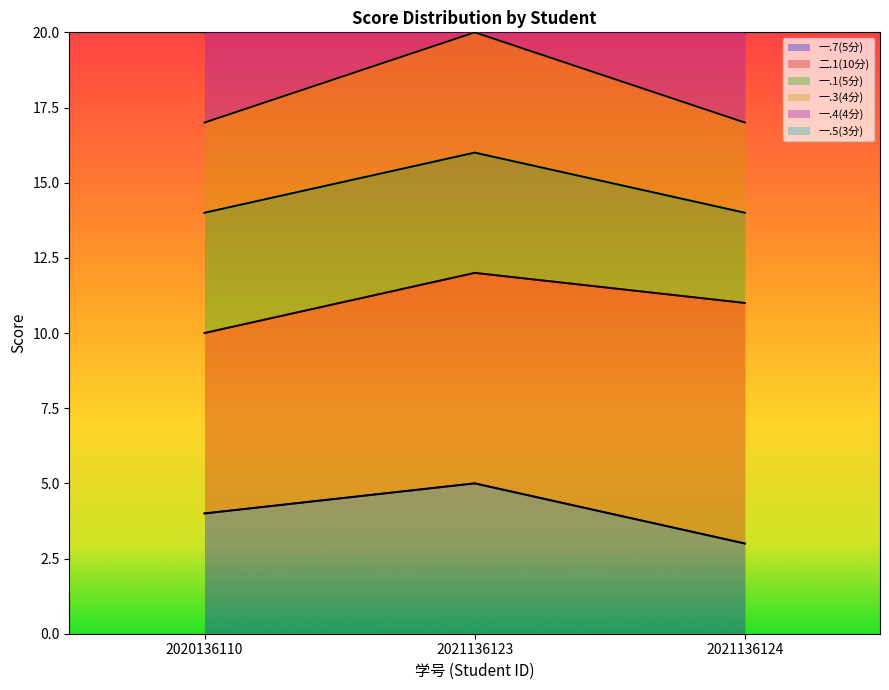

What is the total value across all series at 2020136110?

56